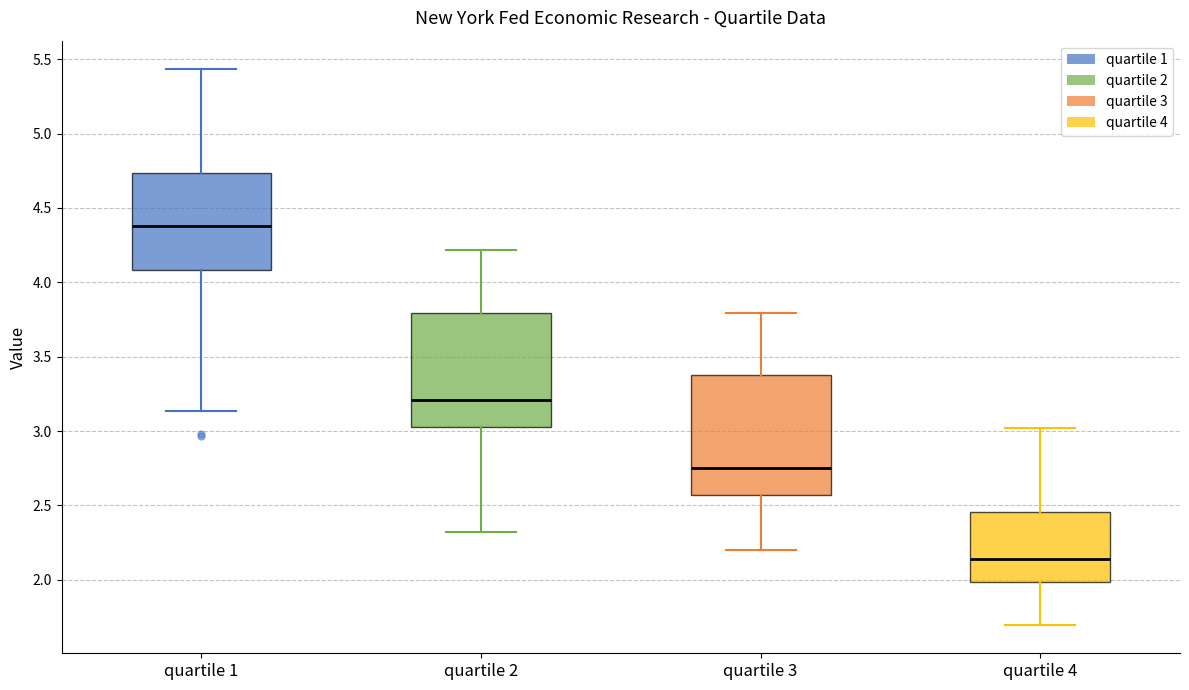

Which box's median line is the lowest?

quartile 4